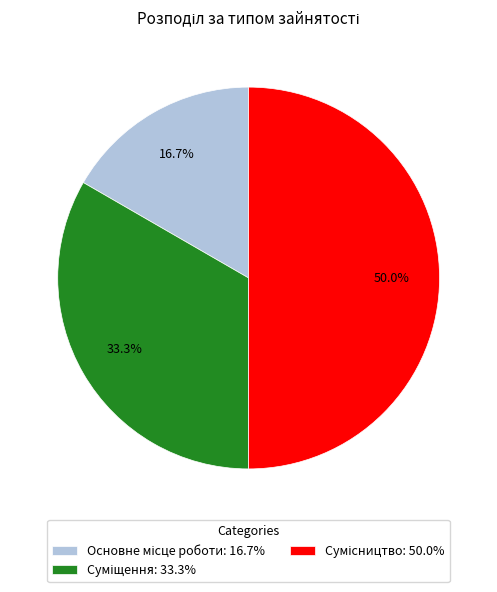

Is there any slice that represents more than half of the pie?

No